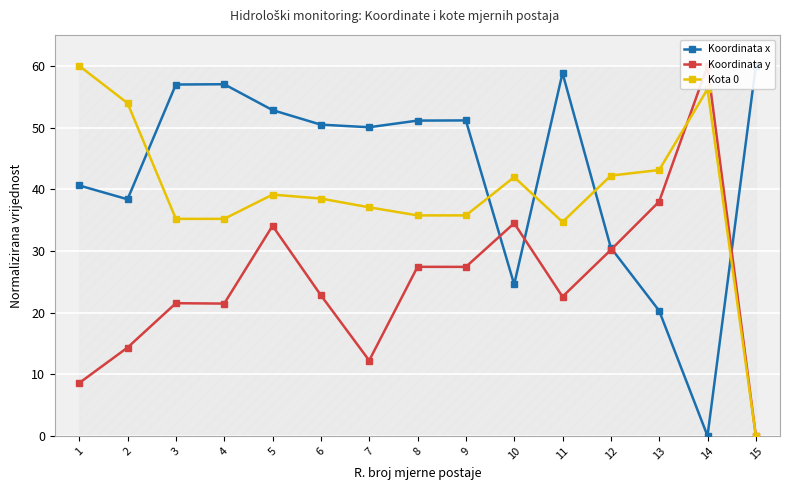

How many interior local peaks does the Koordinata y series have?

5